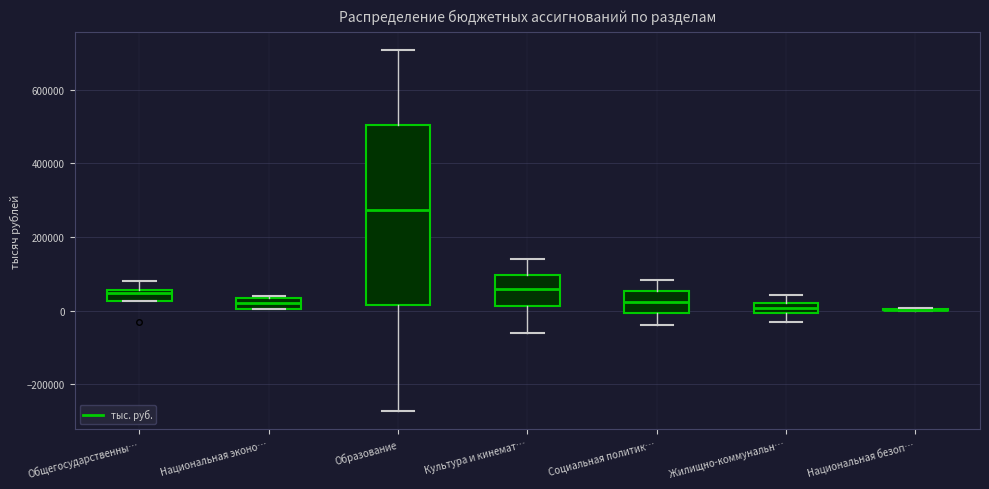

Where does the lower whisker of the box for Культура и кинемат… end on the y-axis? The values are not printed on the chart, so give them approximately, as read against the axis.

-60000